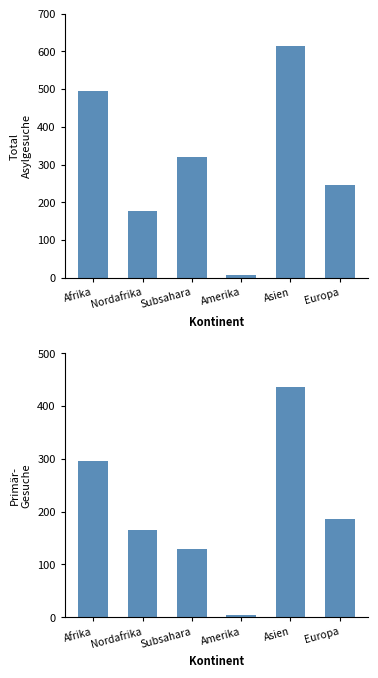

Reading right to left, transcribe all the data shown in this chart.

Total Asylgesuche: 247	615	6	319	176	495
Primär-Gesuche: 187	436	4	129	166	295